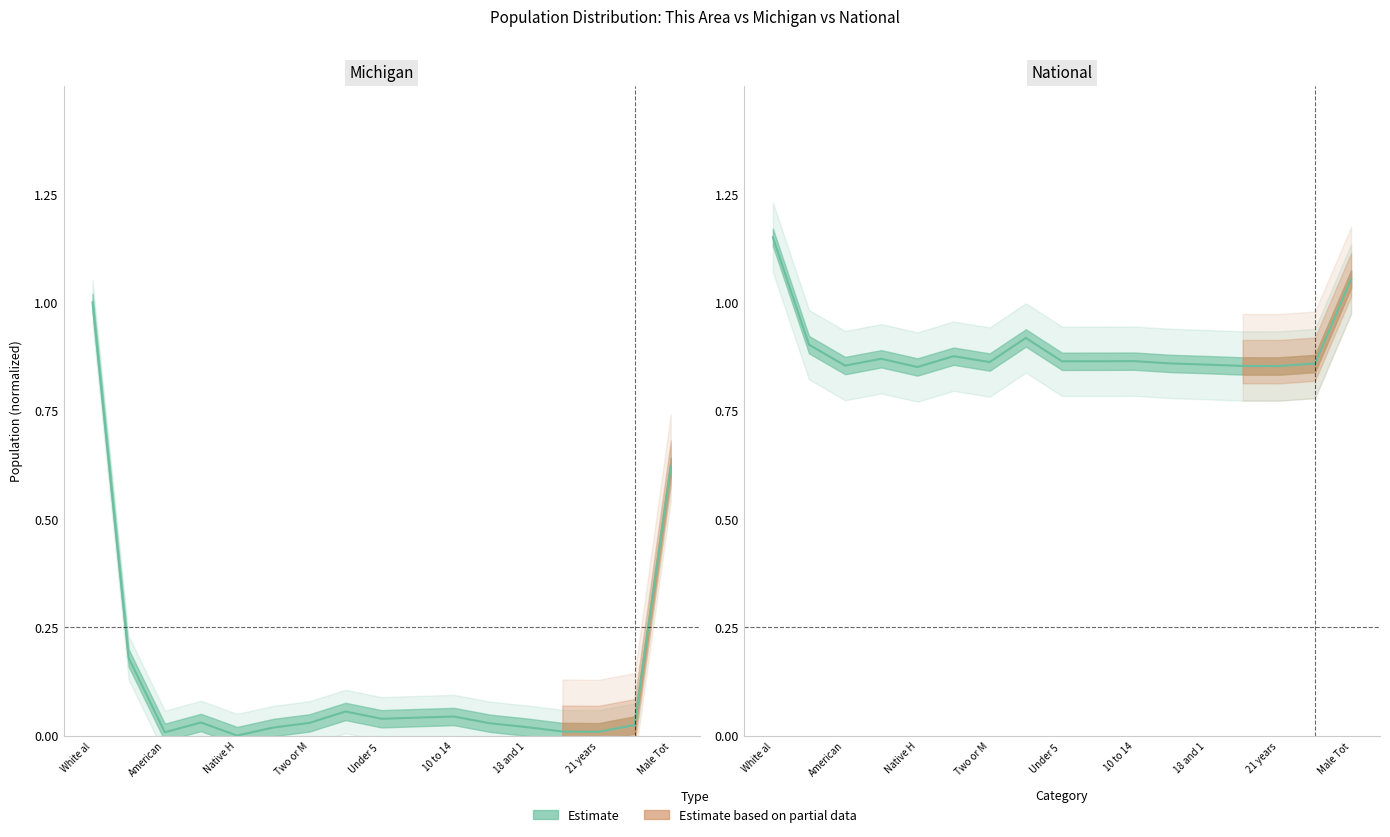

Which series has the largest range (max minus min)?

Michigan